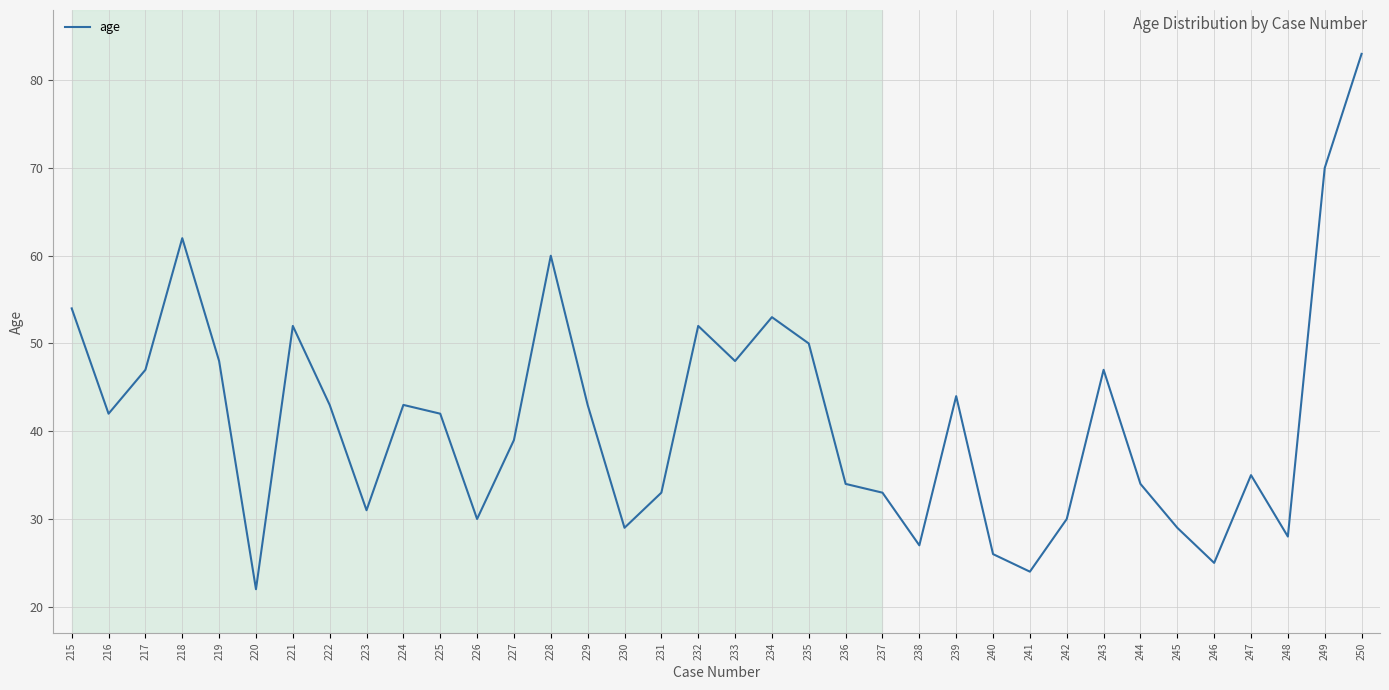

What is the difference between the values at 241 and 228?

36